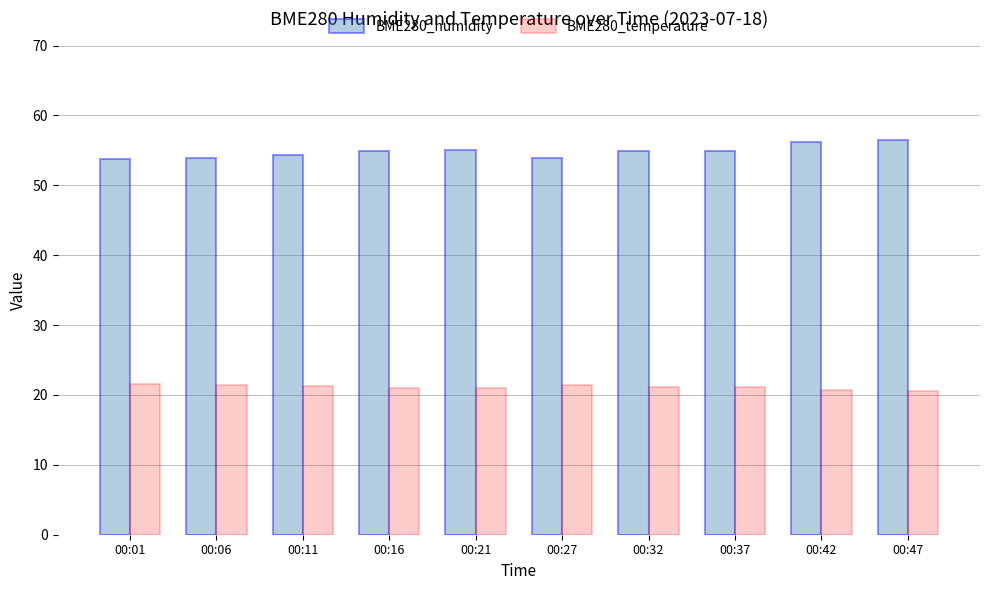

List the series in order of their overall mean, lowest first.

BME280_temperature, BME280_humidity